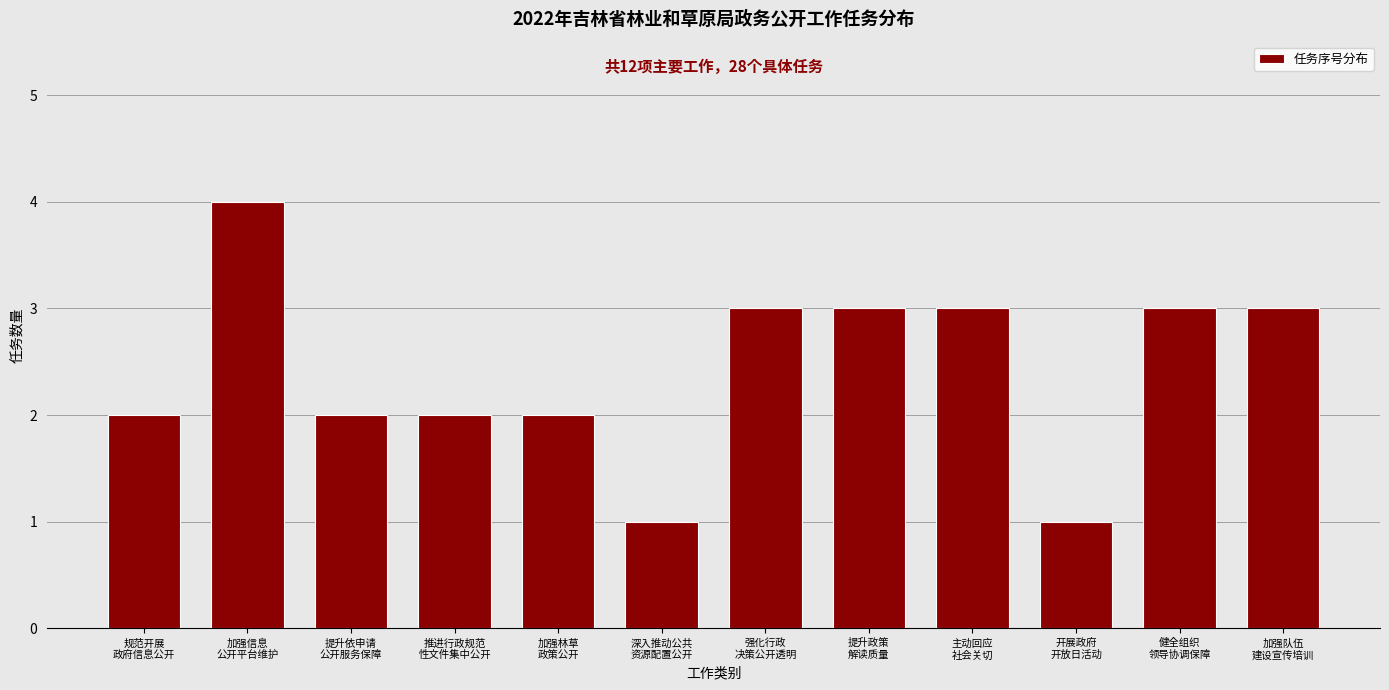

Reading left to right, what are all the values shown in this chart?

2	4	2	2	2	1	3	3	3	1	3	3